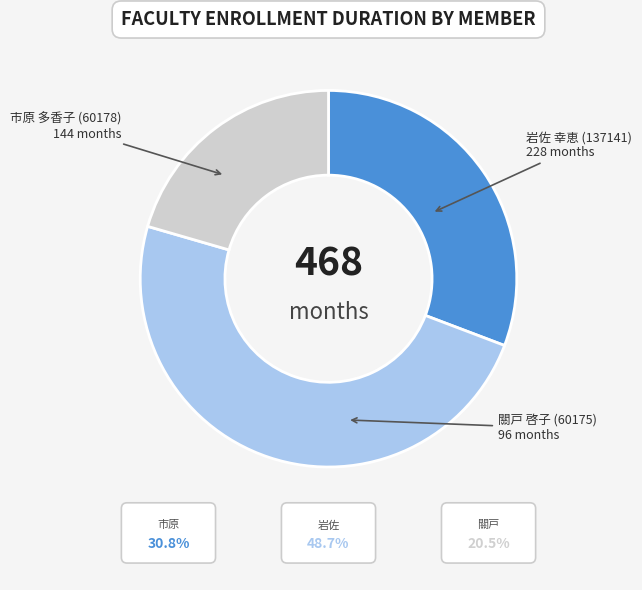

Do 市原 多香子 (60178) and 關戸 啓子 (60175) together represent more than half of the pie?

Yes